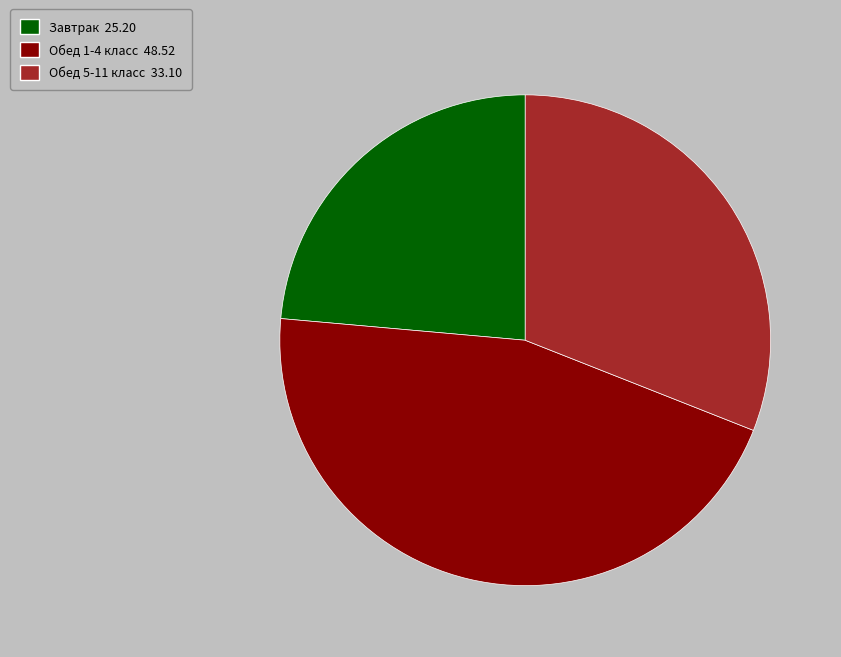

How many slices are in this pie chart?

3